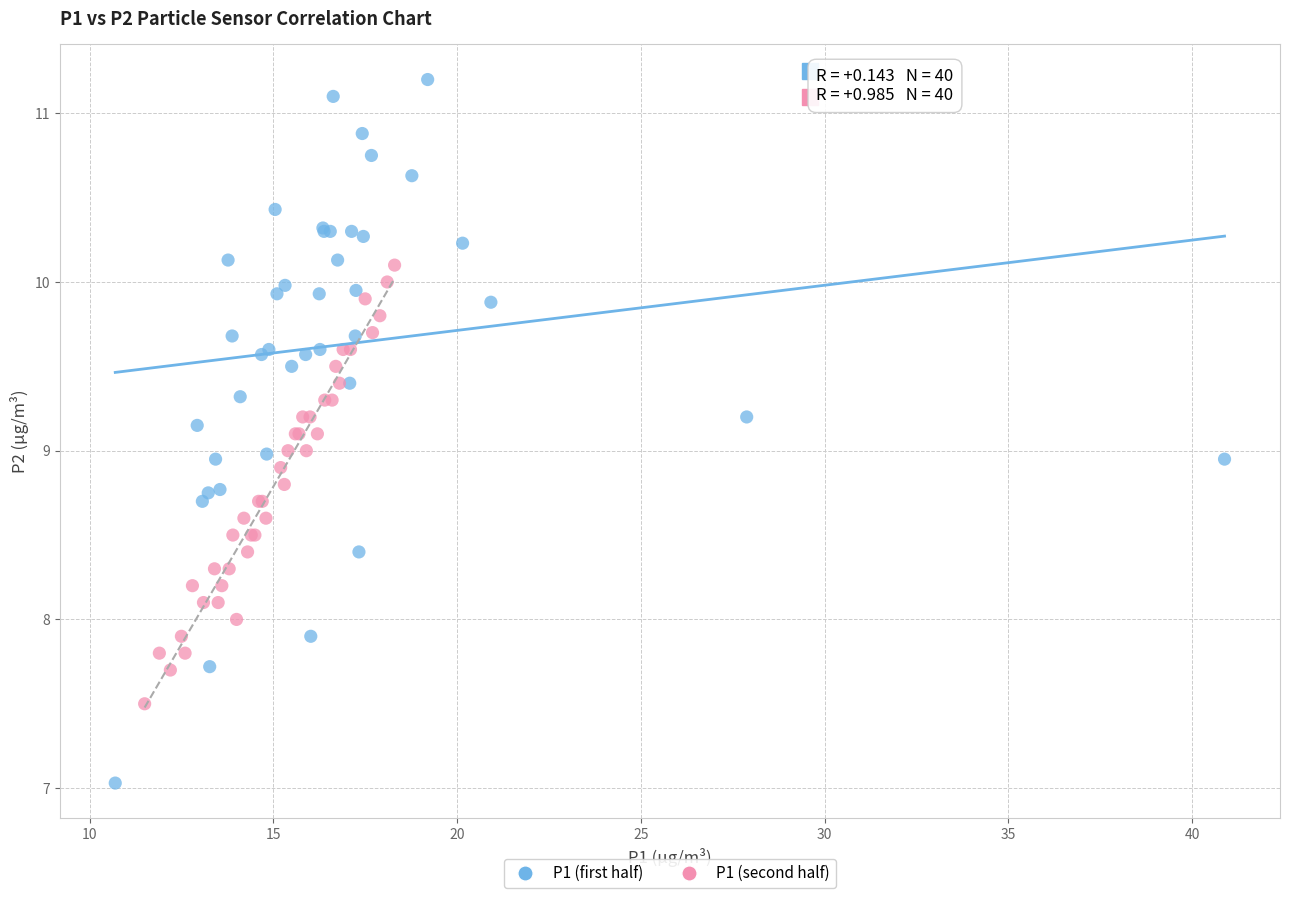

What are all the series names shown in the legend?

P1 (first half), P1 (second half)